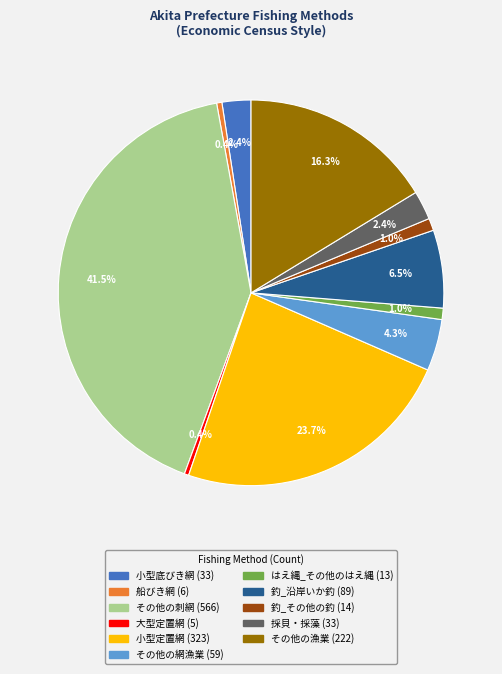

How many segments does this pie chart have?

11